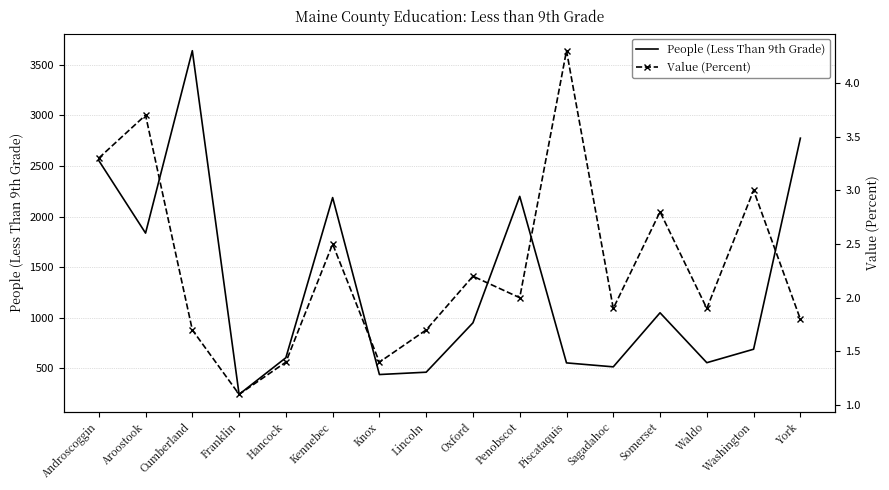

Is it true that Value (Percent) equals 2.8 at Waldo?

False